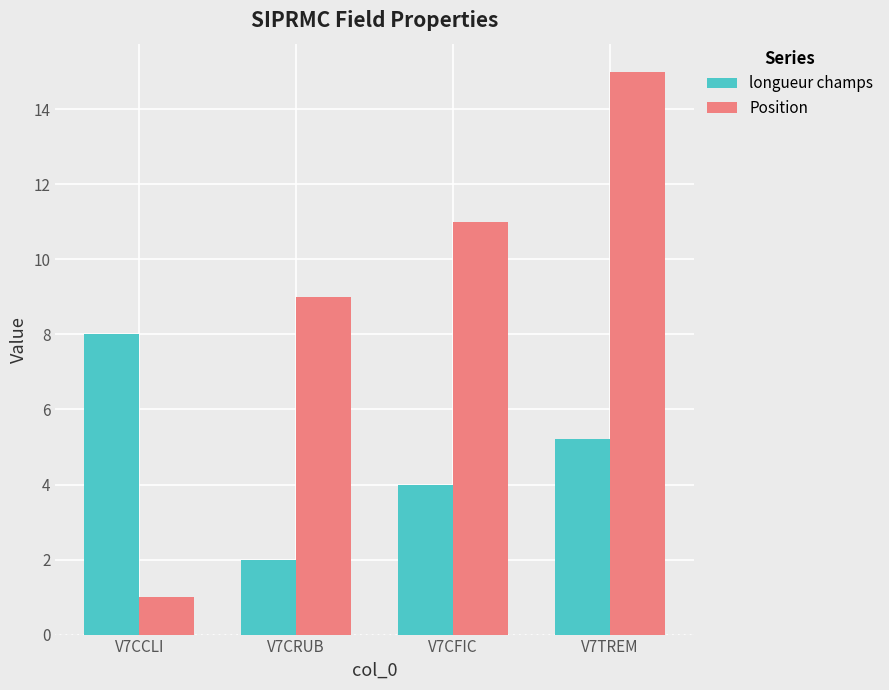

What position from the left is V7CFIC?

3